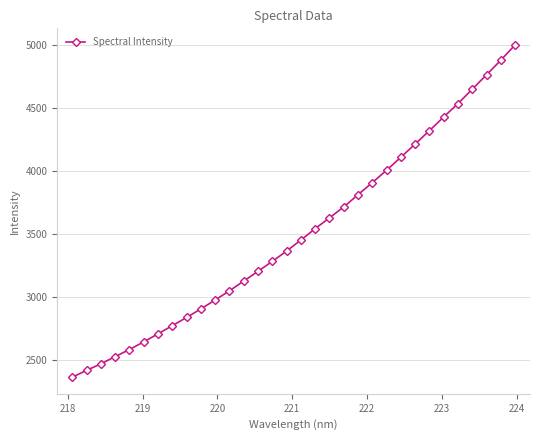

What is the minimum value shown in the chart?

2363.4